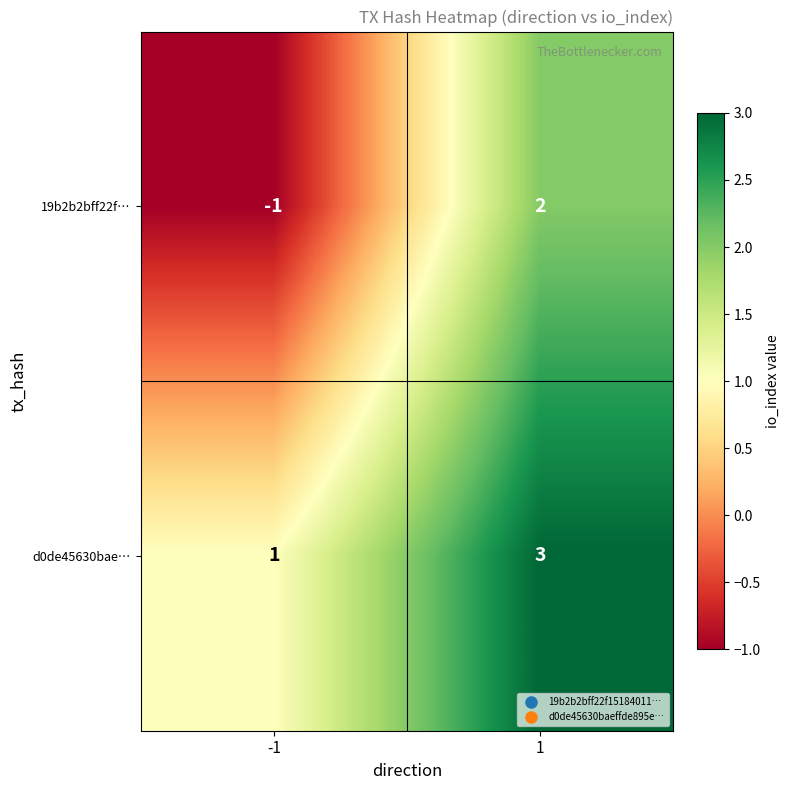

Which series has the largest range (max minus min)?

19b2b2bff22f…